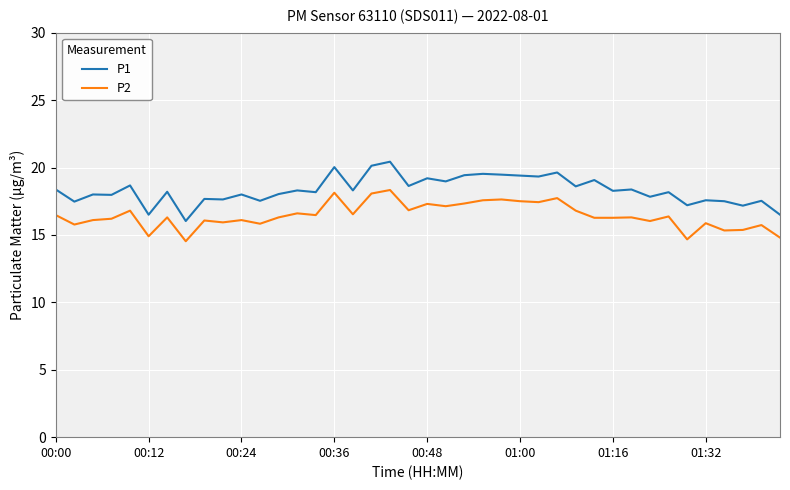

True or false: P1 and P2 intersect in this chart.

False